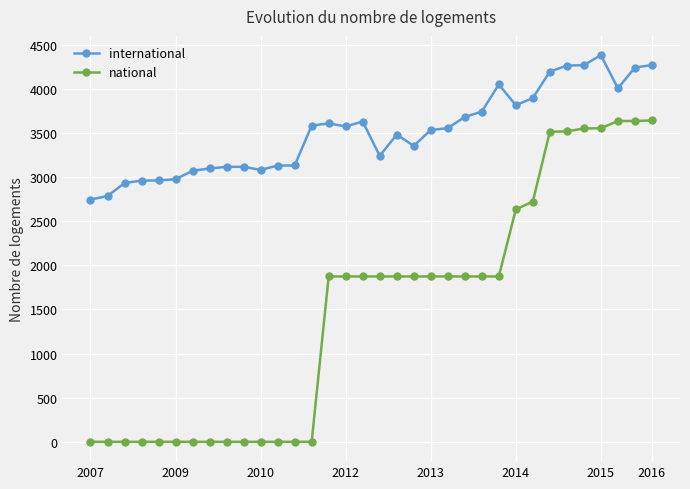

True or false: international and national cross at least once.

False